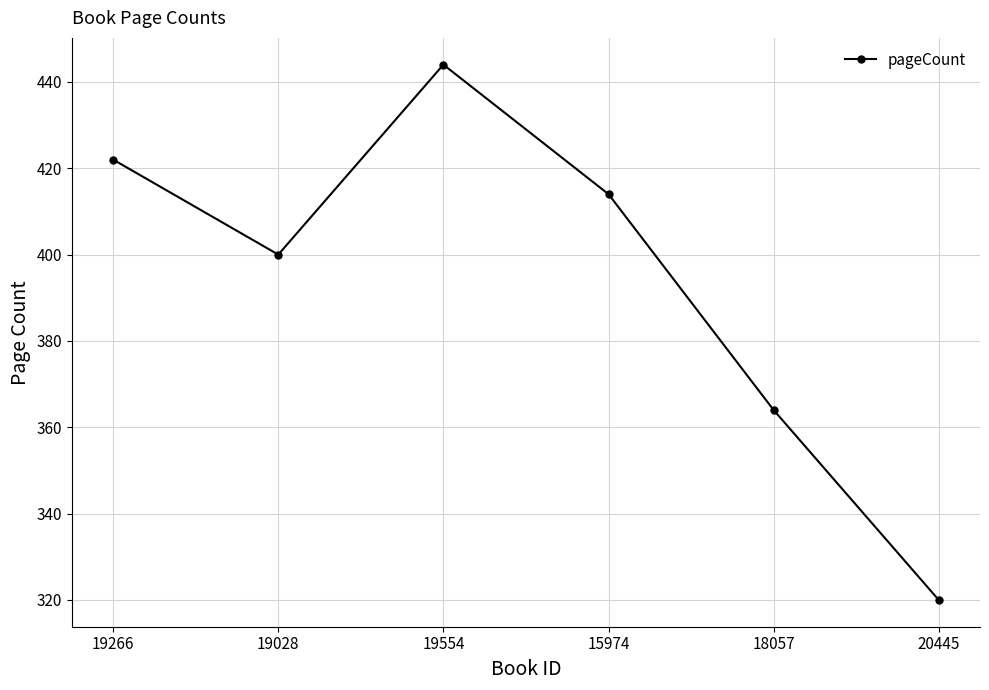

Rank the categories by value from highest to lowest.

19554, 19266, 15974, 19028, 18057, 20445